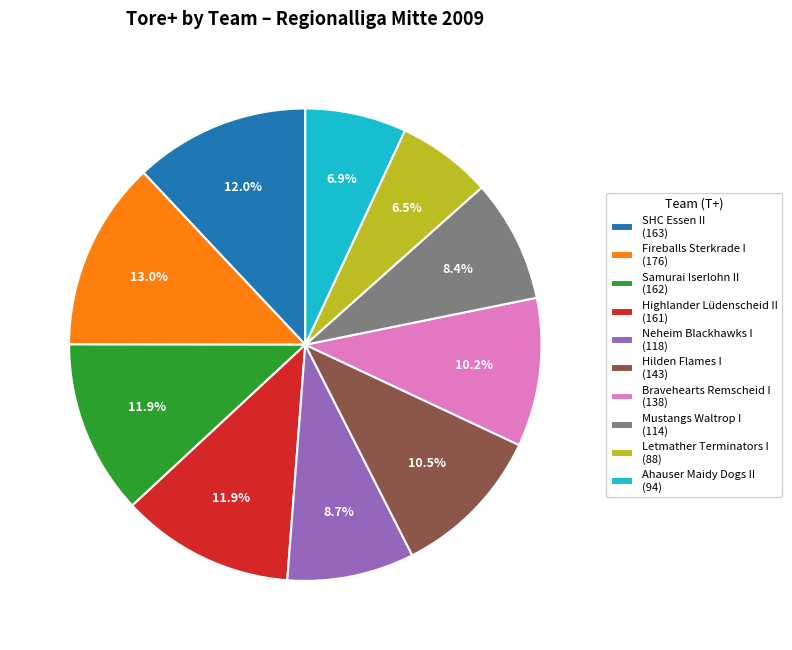

Count the number of slices in the pie.

10